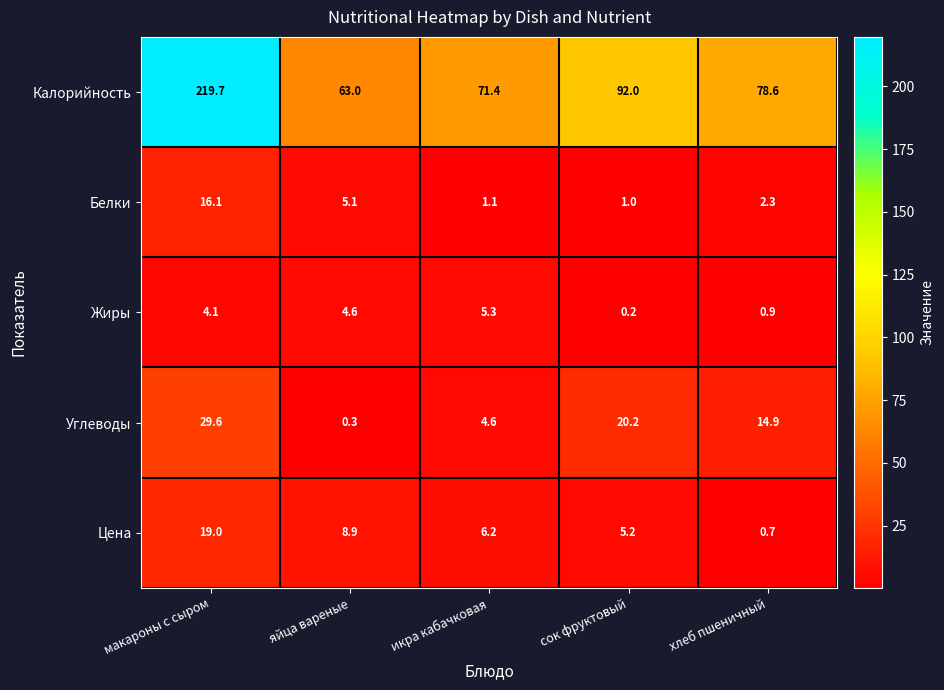

At which category does the chart reach its minimum across all series?

сок фруктовый